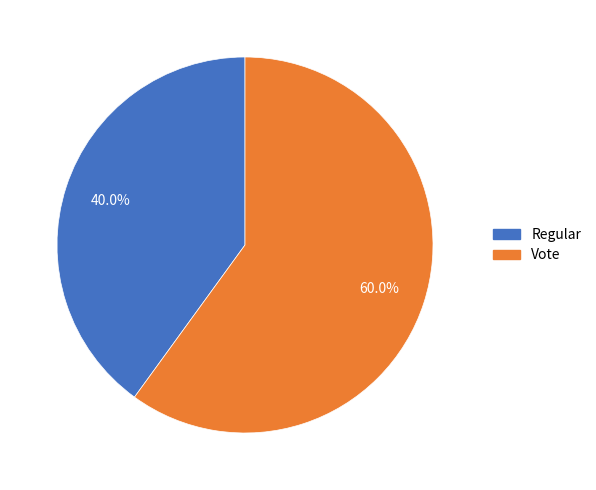

What percentage is the Vote slice, to the nearest percent?

60%